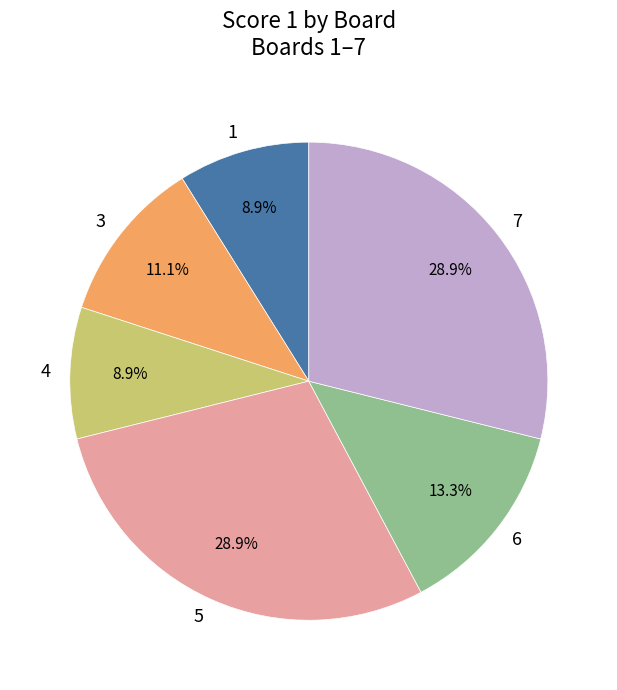

Is there any slice that represents more than half of the pie?

No